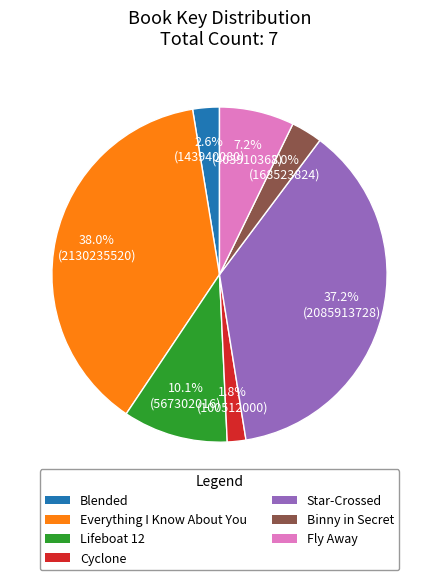

Approximately how many times larger is the value at Cyclone compared to Blended?

0.7